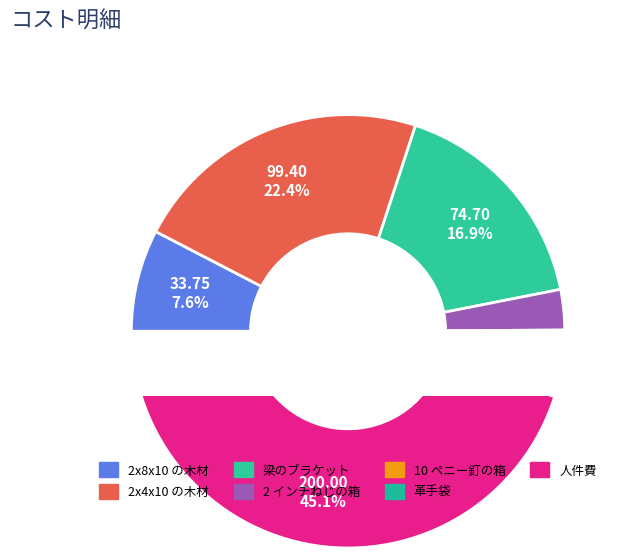

What is the change in value from 2x4x10 の木材 to 人件費?

+100.6